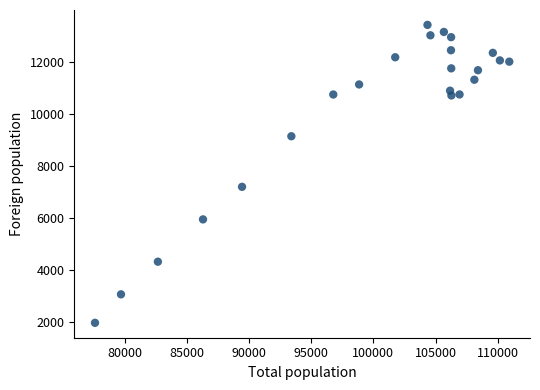

What is the range of X values (max minus min)?

33307